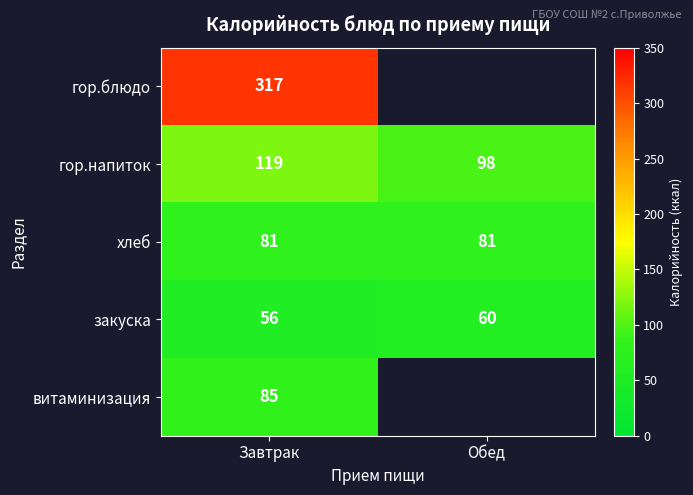

Which label corresponds to the largest value in the chart?

Завтрак